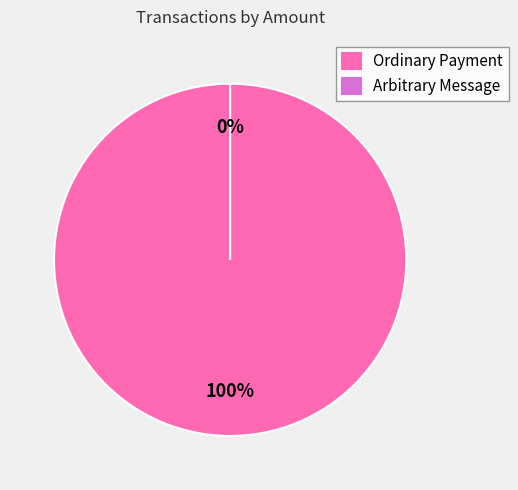

Which slice is the smallest?

Arbitrary Message